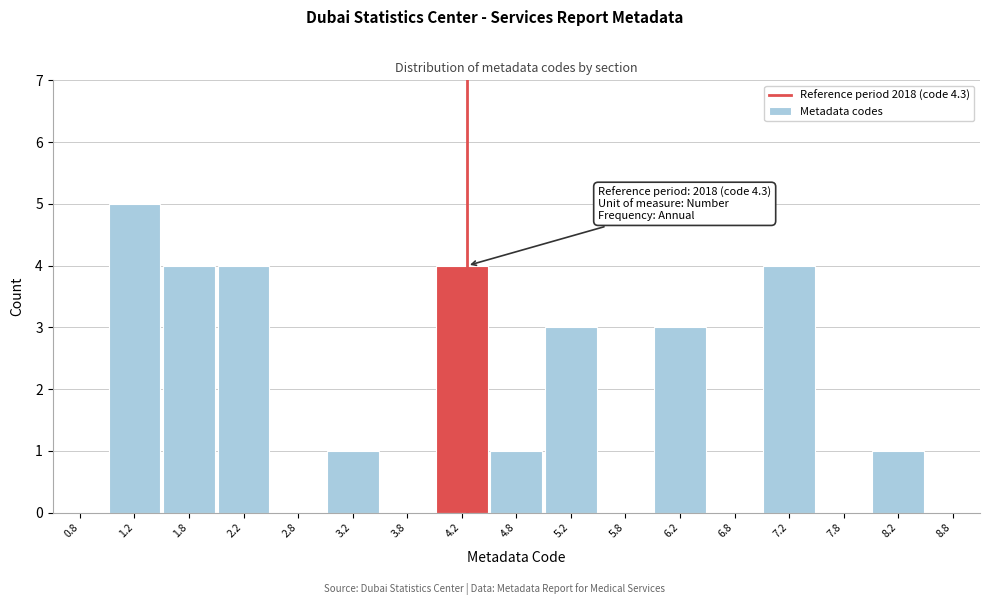

Which range on the x-axis has the tallest bar?

1.0 to 1.5